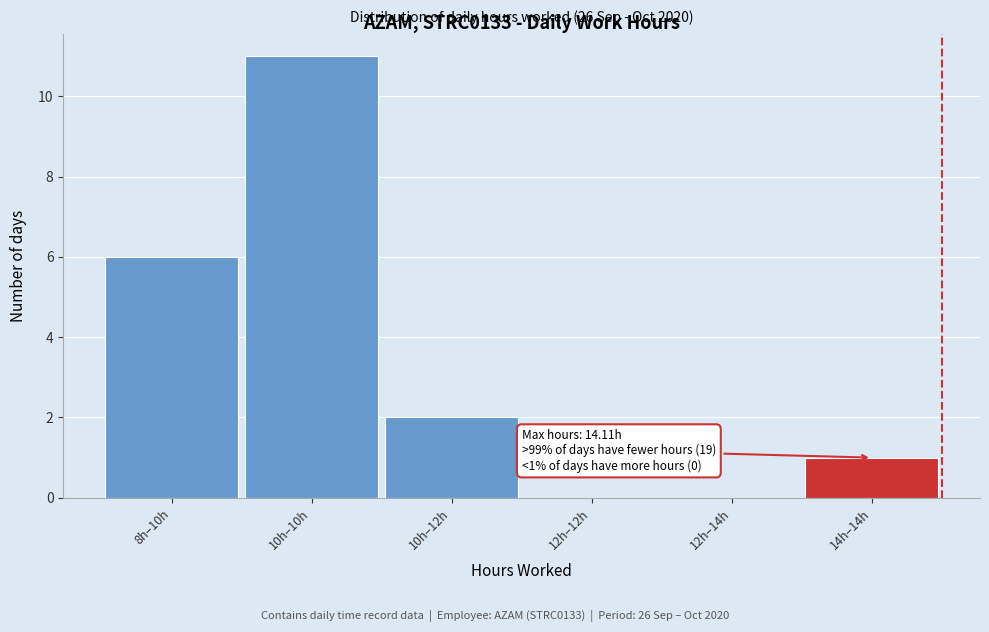

Reading right to left, extract all data points from this chart.

14h–14h=1	12h–14h=0	12h–12h=0	10h–12h=2	10h–10h=11	8h–10h=6